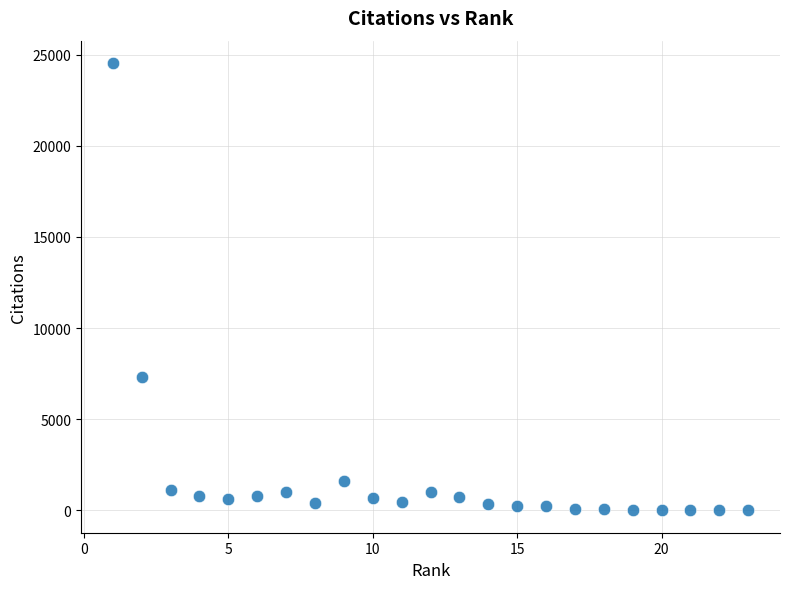

What is the range of X values (max minus min)?

22